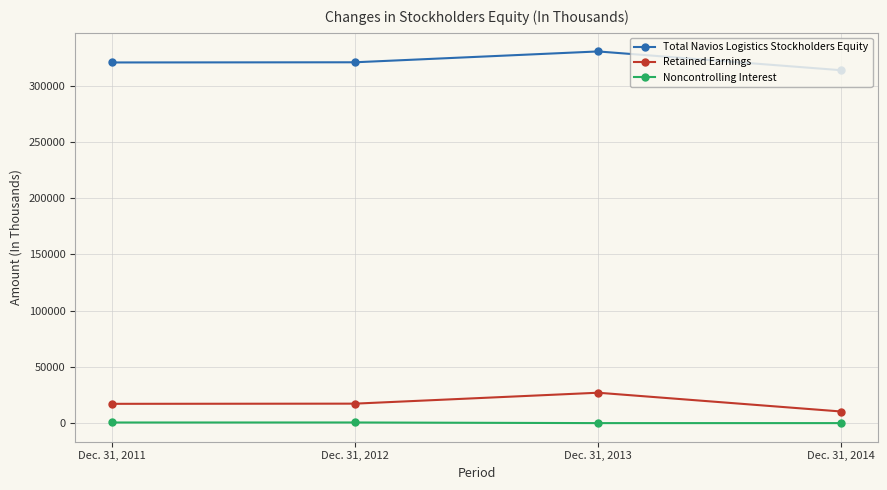

At which label does Total Navios Logistics Stockholders Equity reach its minimum?

Dec. 31, 2014